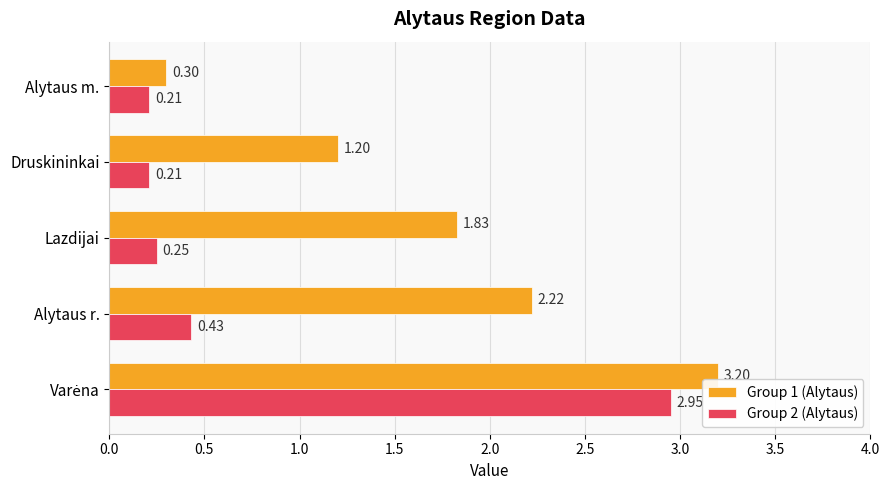

List the series in order of their overall mean, highest first.

Group 1 (Alytaus), Group 2 (Alytaus)